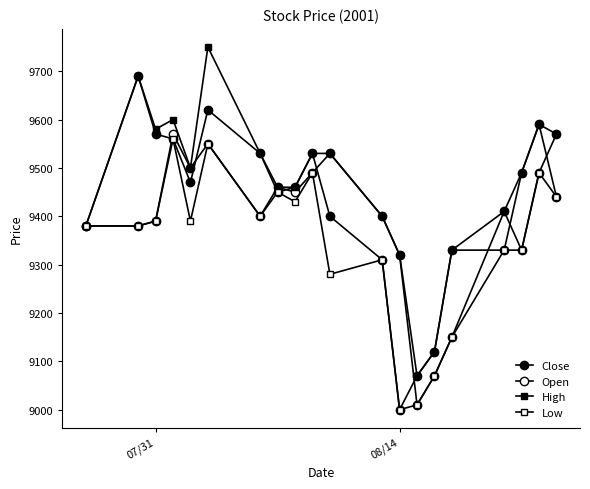

How many distinct data groups are displayed?

4